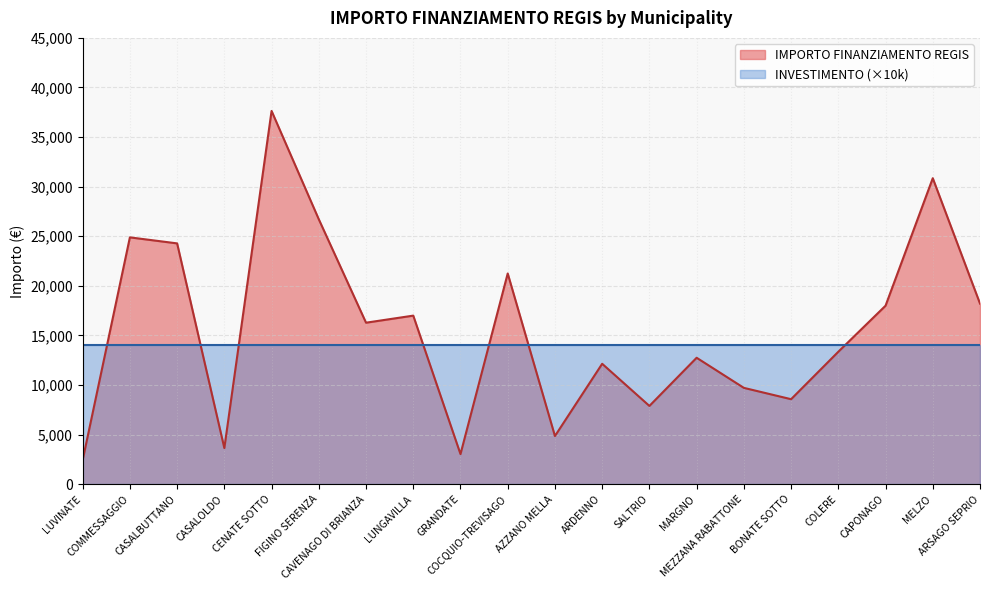

List the labels in order of value, largest first.

CENATE SOTTO, MELZO, FIGINO SERENZA, COMMESSAGGIO, CASALBUTTANO, COCQUIO-TREVISAGO, ARSAGO SEPRIO, CAPONAGO, LUNGAVILLA, CAVENAGO DI BRIANZA, COLERE, MARGNO, ARDENNO, MEZZANA RABATTONE, BONATE SOTTO, SALTRIO, AZZANO MELLA, CASALOLDO, GRANDATE, LUVINATE